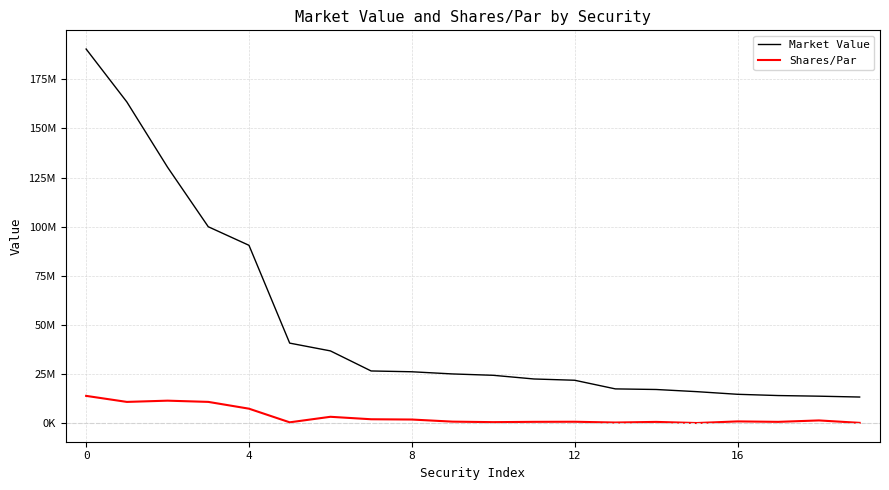

What is the difference between the maximum and second lowest values in the Market Value series?

176633385.1